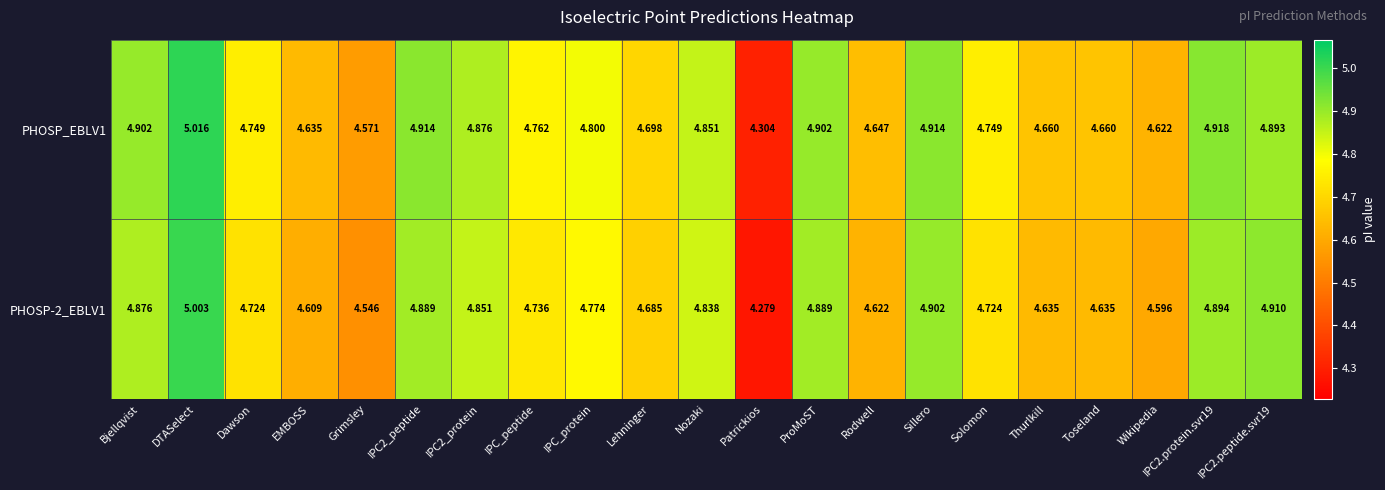

What is the maximum value shown in the chart?

5.0